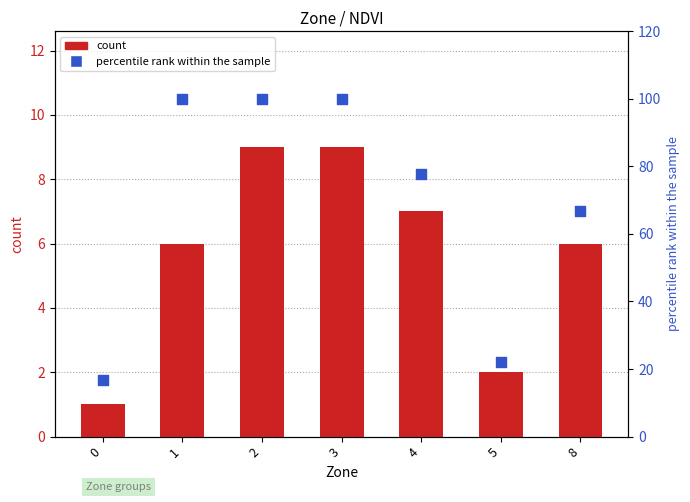

Which series contains the lowest Y value?

count